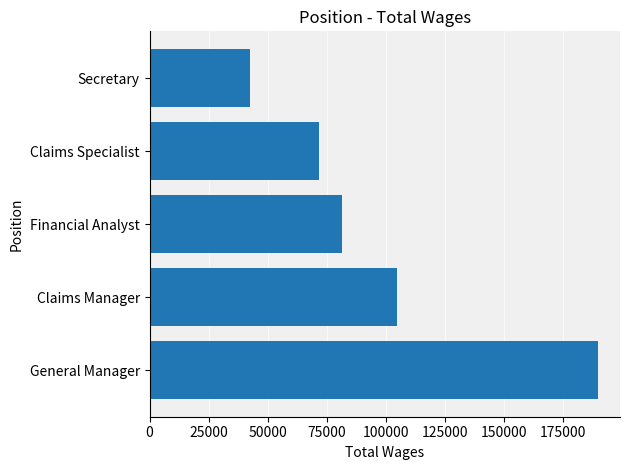

How many data points are less than 81482?

2